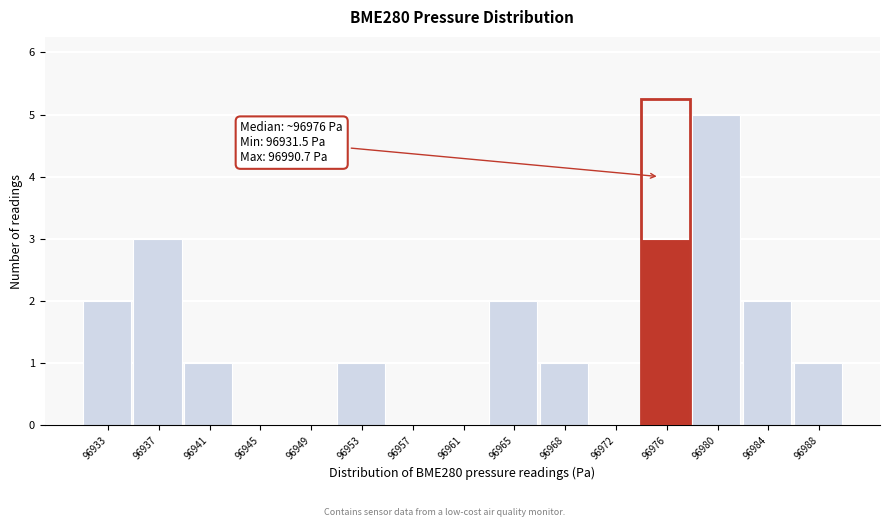

Reading right to left, list all the values displayed in this chart.

96988=1	96984=2	96980=5	96976=3	96972=0	96968=1	96965=2	96961=0	96957=0	96953=1	96949=0	96945=0	96941=1	96937=3	96933=2